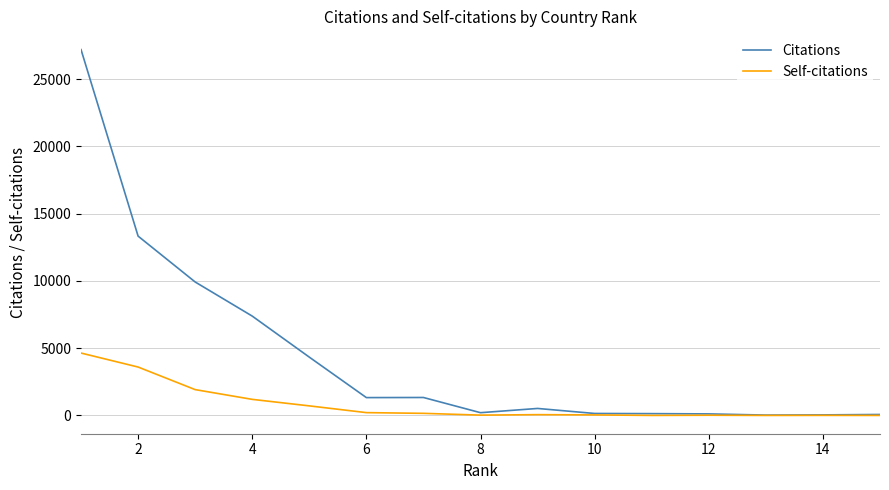

List the series in order of their overall mean, lowest first.

Self-citations, Citations